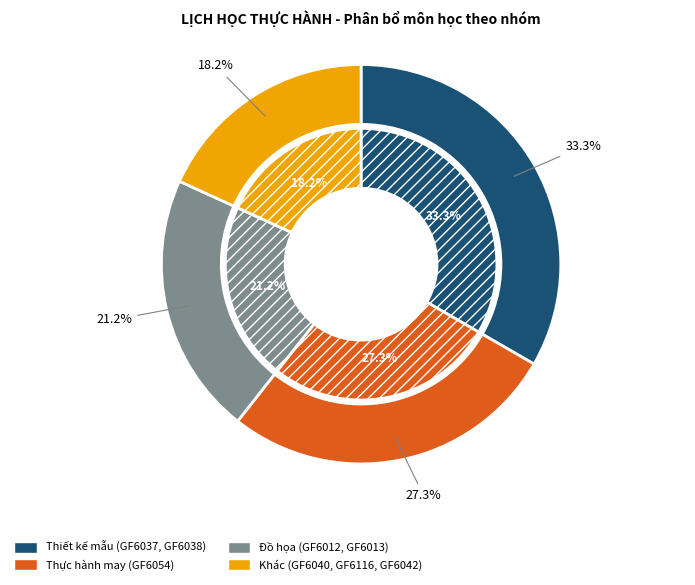

How many segments does this pie chart have?

8